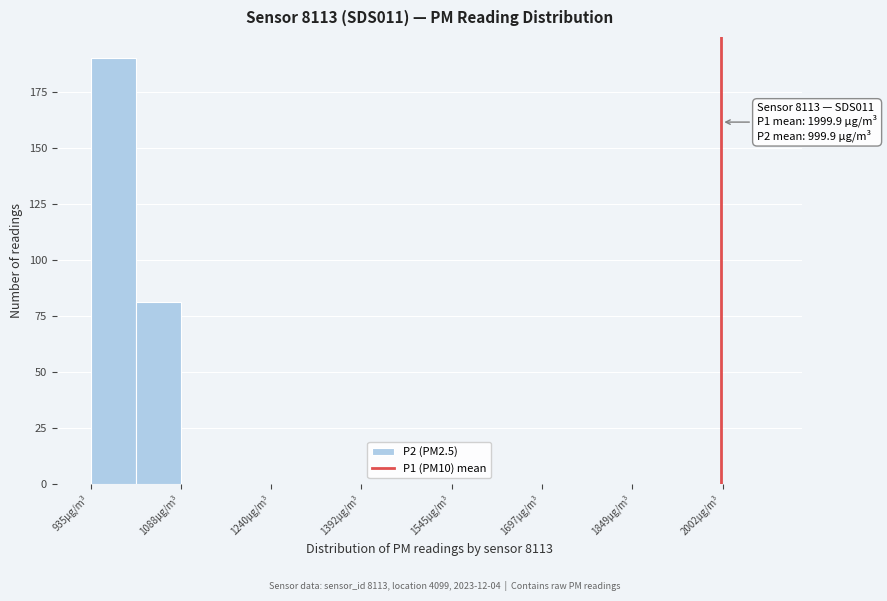

Read against the x-axis, roughly where is the centre of the tallest bar?

980